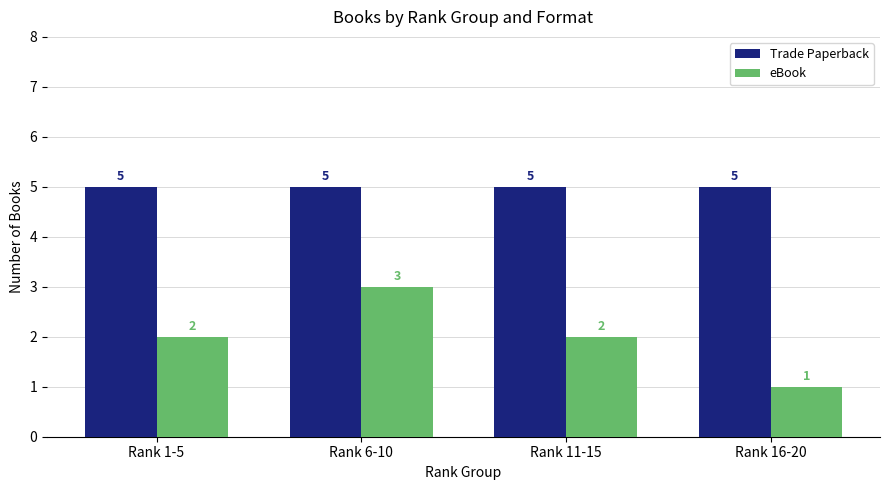

What is the sum of the Trade Paperback values at Rank 16-20 and Rank 6-10?

10